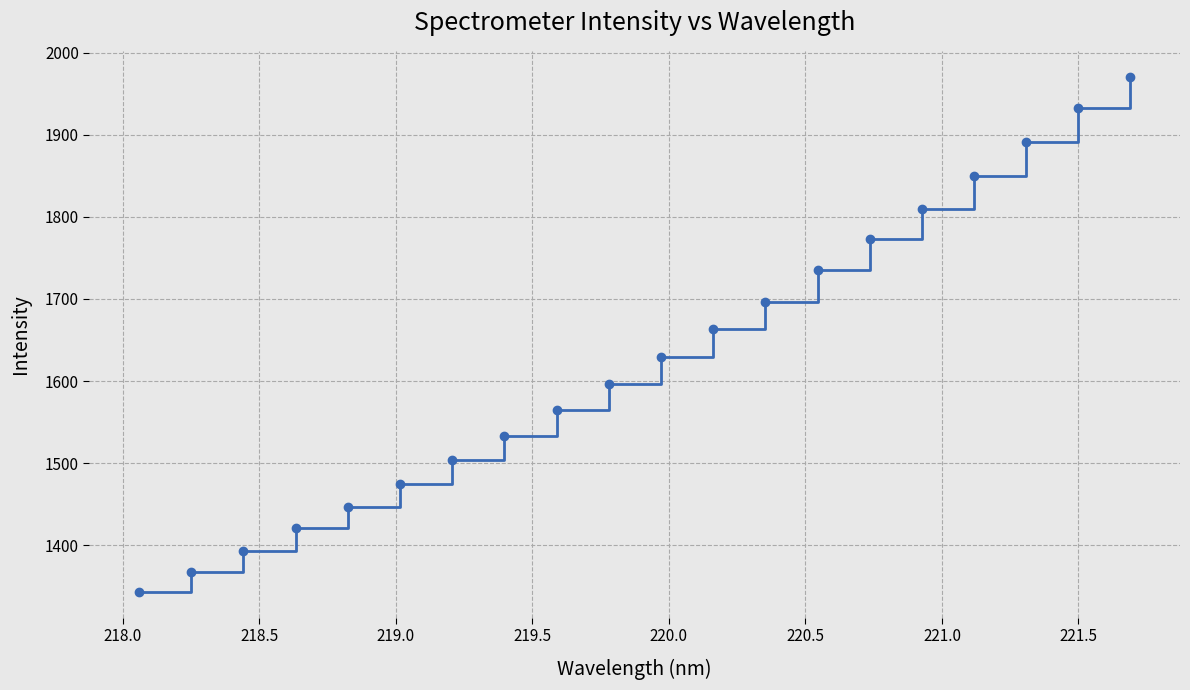

What is the sum of all values?

32594.7